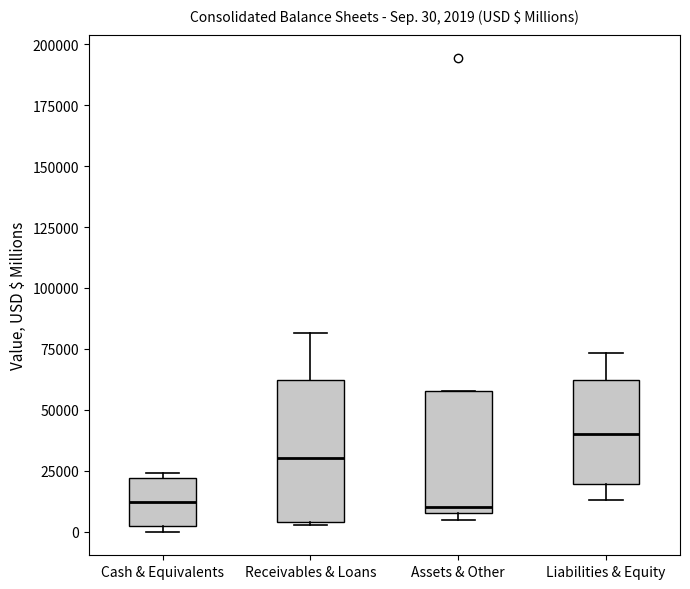

Comparing the boxes themselves (not the whiskers), which one is the tallest?

Receivables & Loans